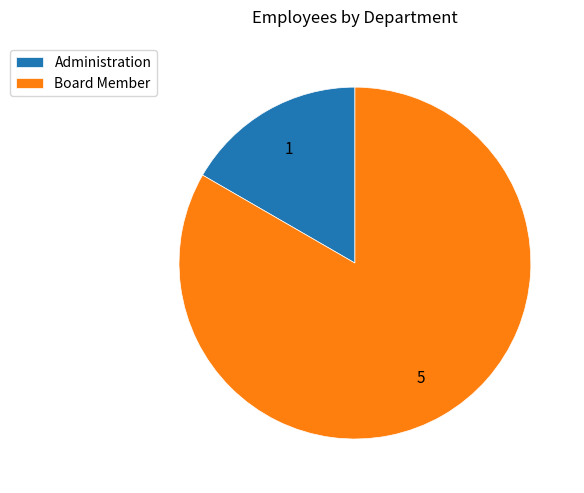

Is there any slice that represents more than half of the pie?

Yes